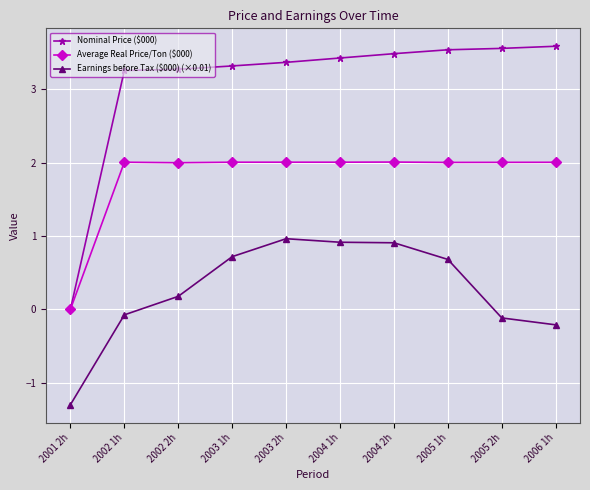

At how many categories does at least one series exceed 3?

9